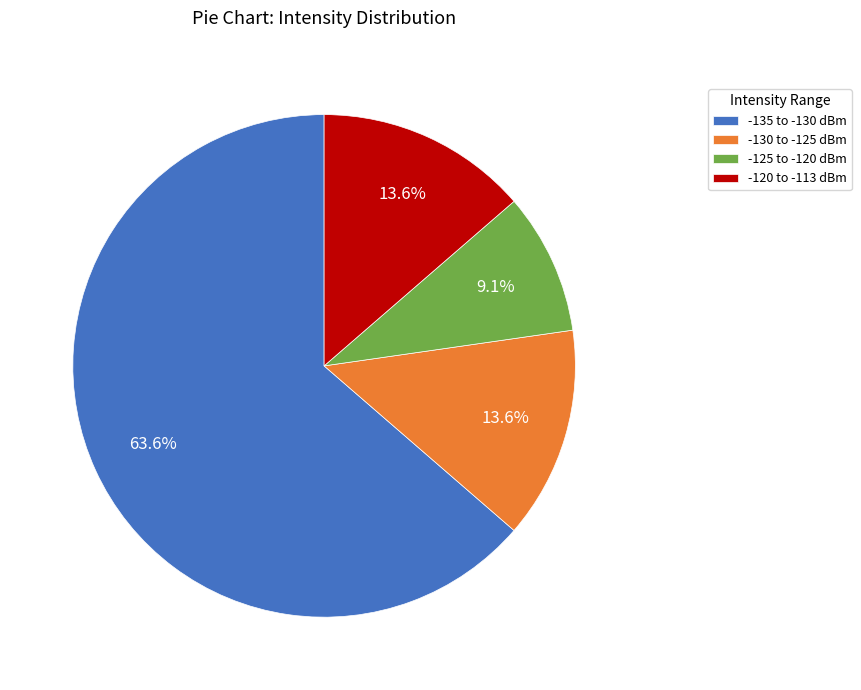

How many slices are in this pie chart?

4